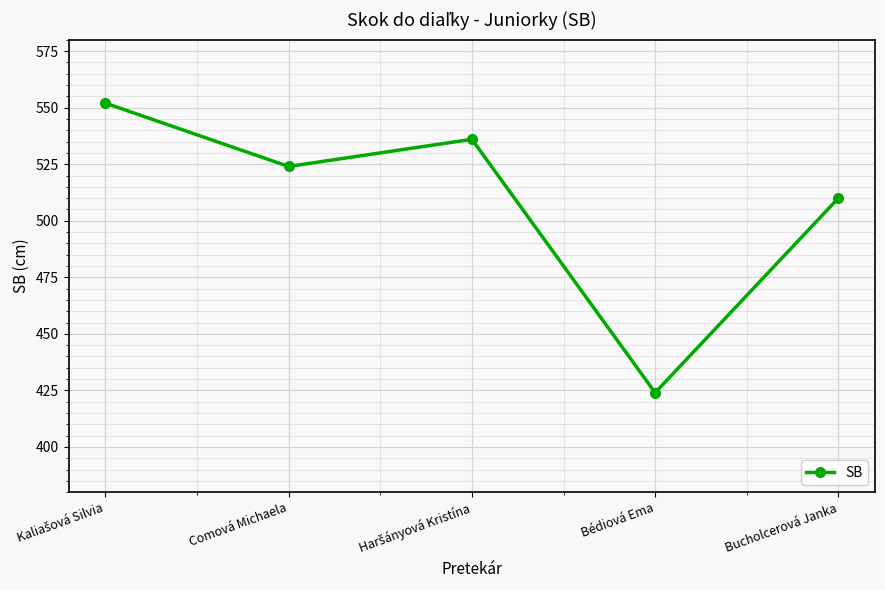

What is the difference between the maximum and minimum values?

128